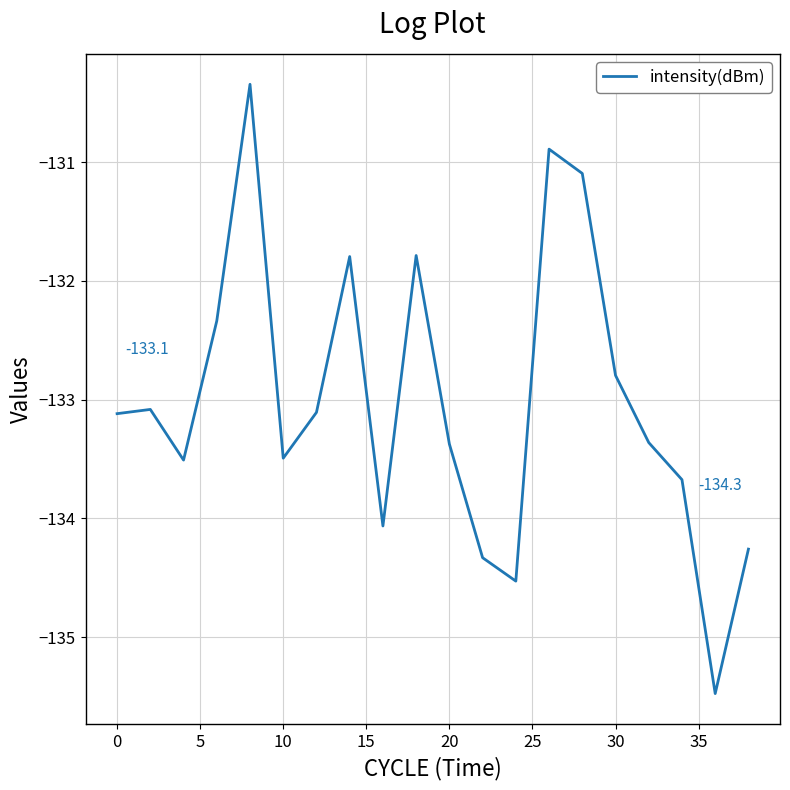

How many lines are shown in the chart?

1